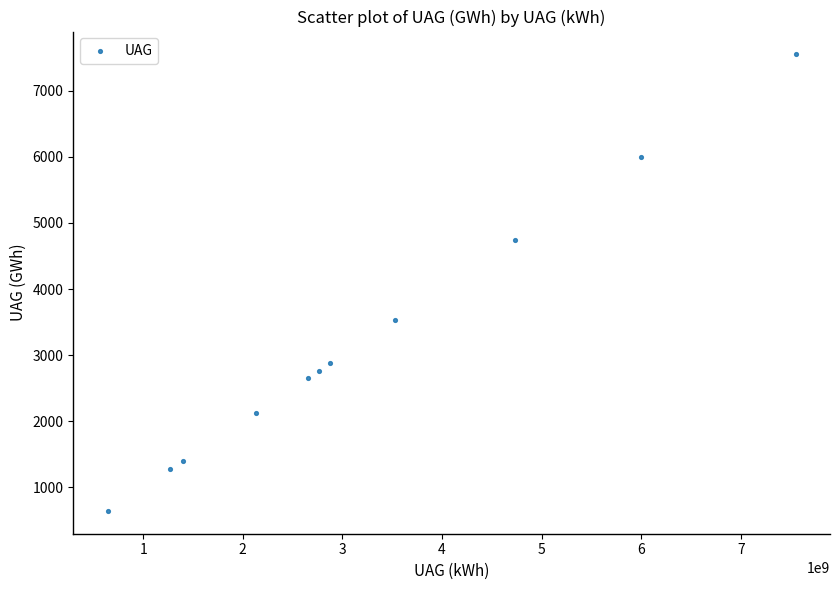

What is the average Y value?

3231.5